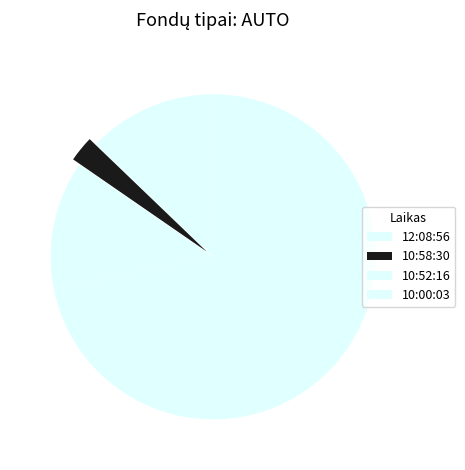

Is it true that 12:08:56 is 5% of the pie?

False